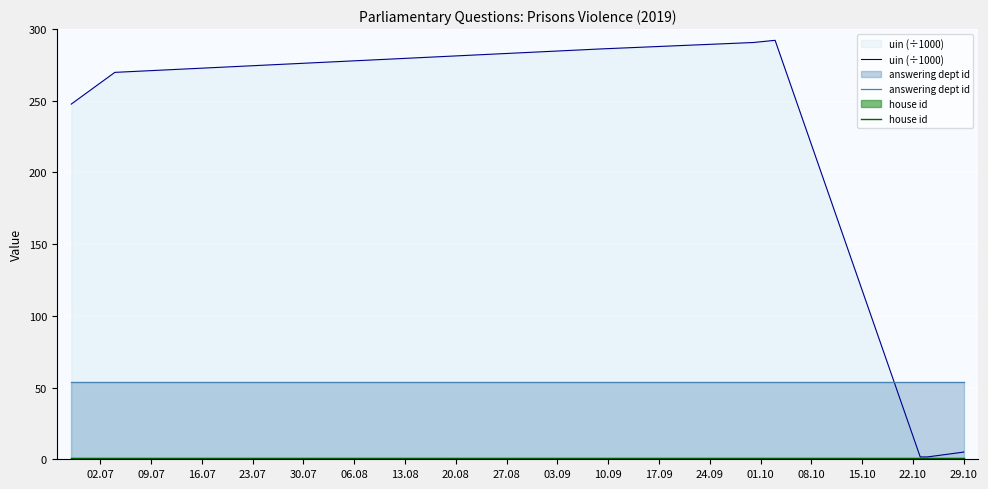

What is the sum of all answering dept id values?

540.0